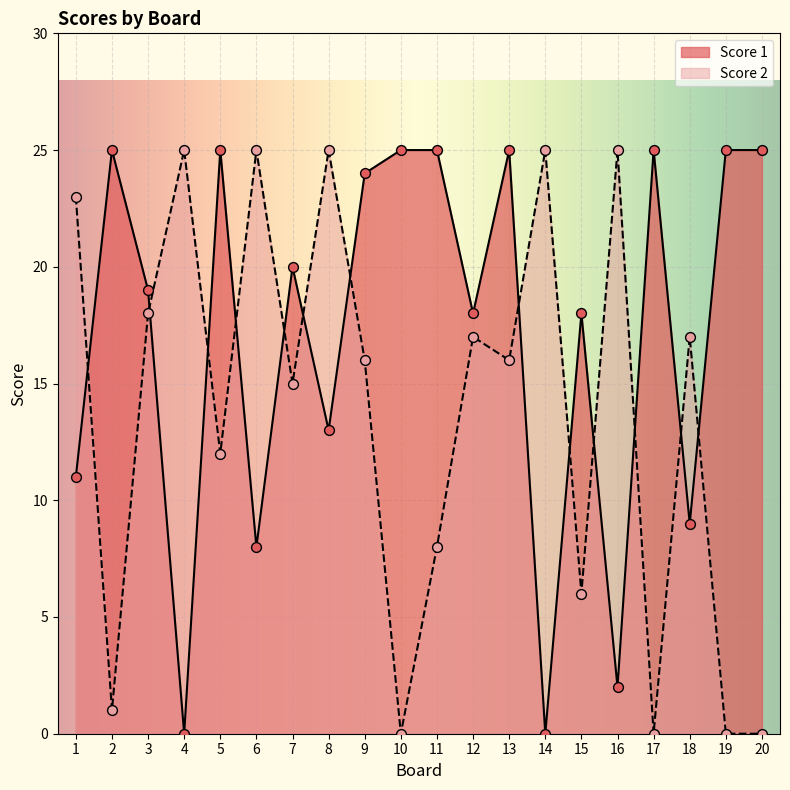

Which series reaches the minimum Y coordinate?

Score 1